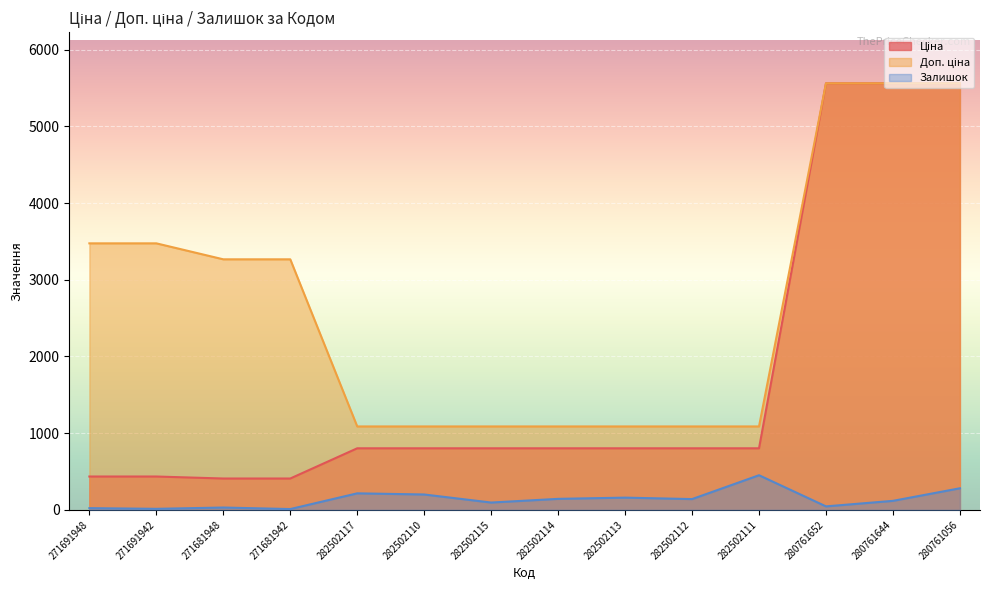

At which label is Доп. ціна closest to 3323?

271681948